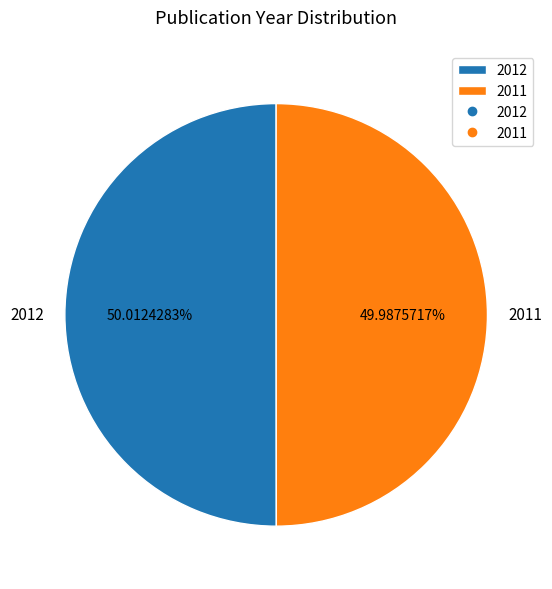

Does any single category account for the majority?

Yes